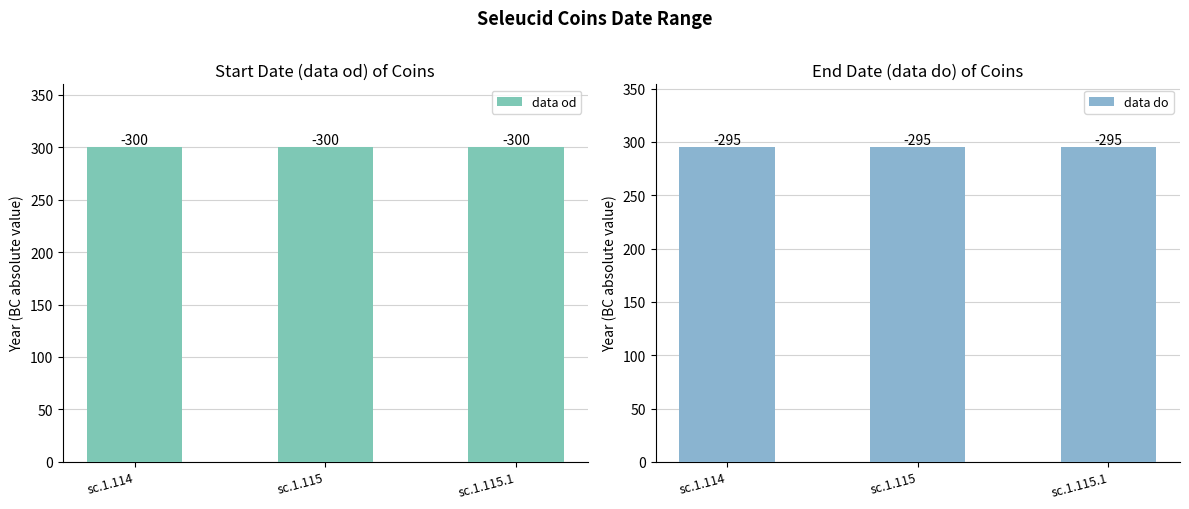

What is the approximate value of data do at sc.1.114?

295